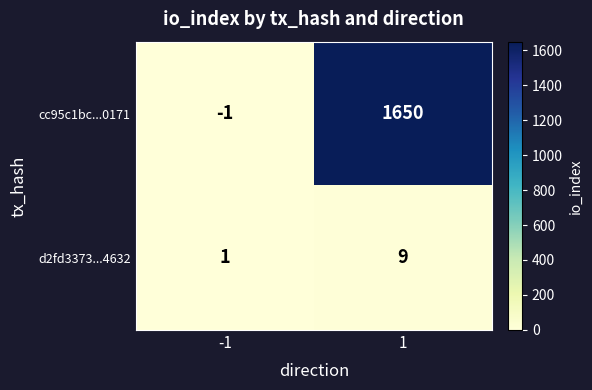

At which category does the chart reach its peak across all series?

1